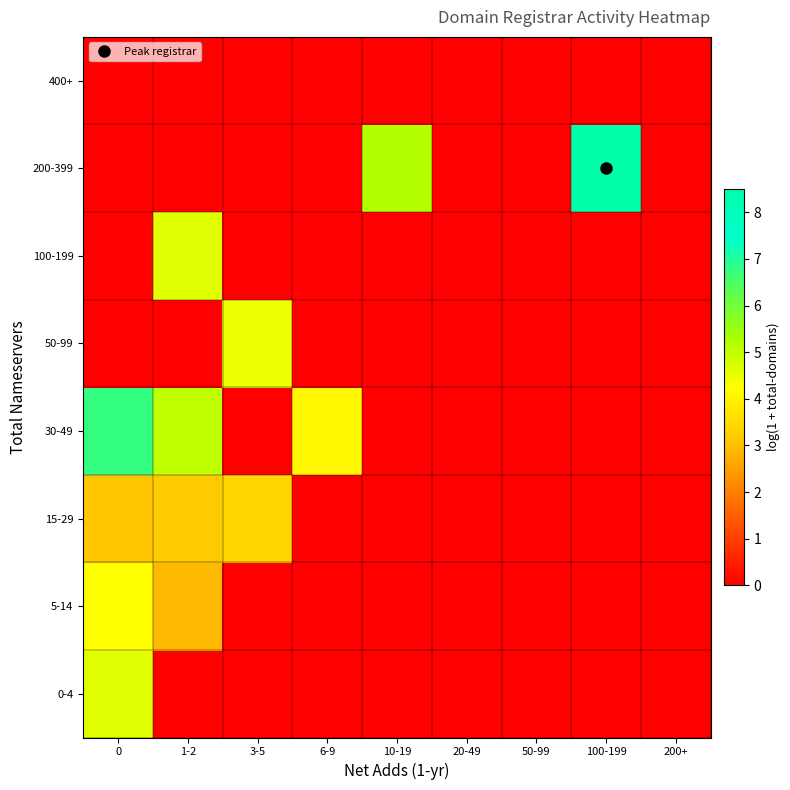

Count the number of data series in this chart.

8